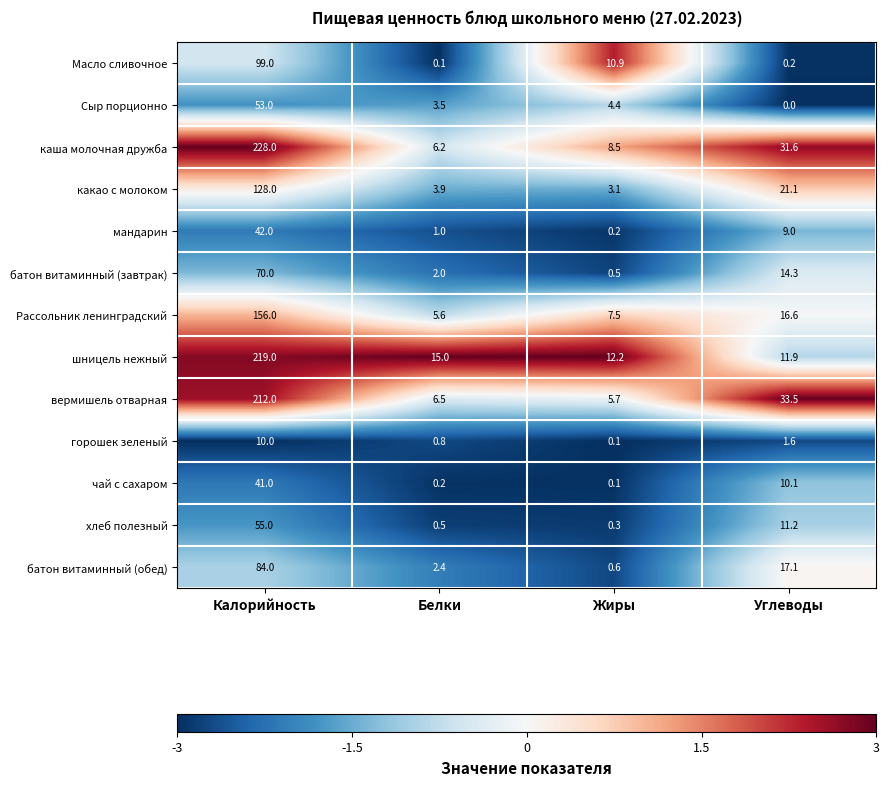

What is the total value across all series at Белки?

47.7